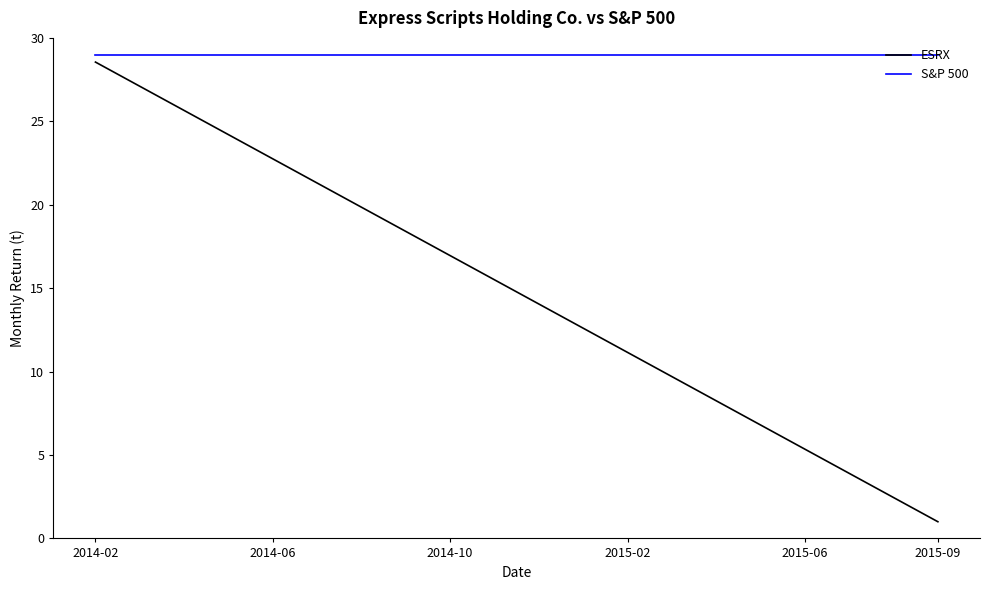

Which series has the widest spread of values?

ESRX